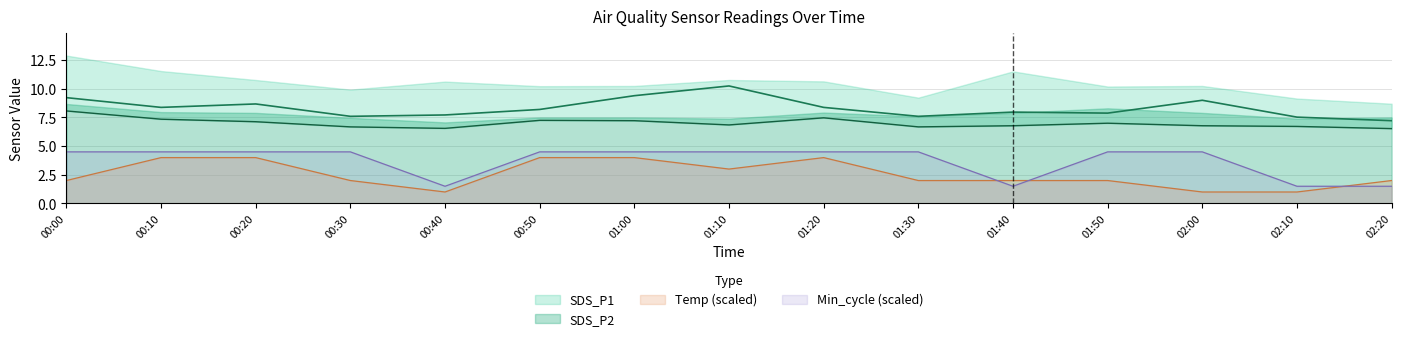

Where does the Min_cycle_norm series first go above 4?

00:00